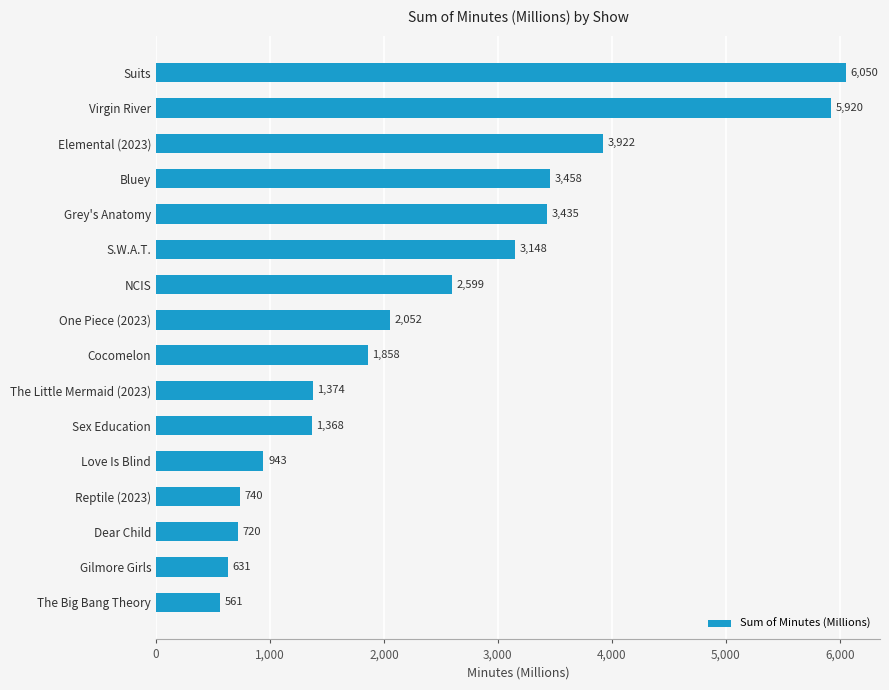

Which has a higher value, Grey's Anatomy or Sex Education?

Grey's Anatomy